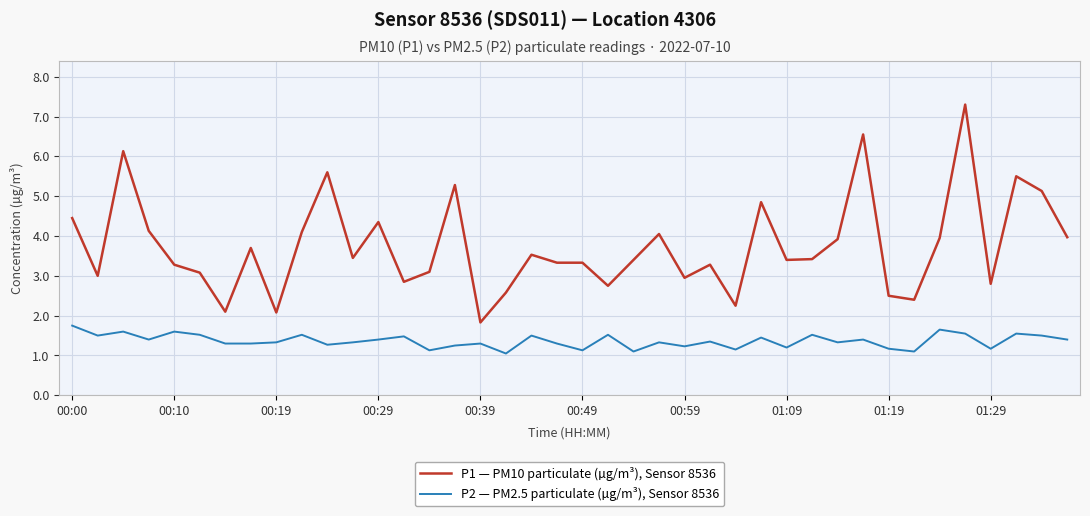

What are all the series names shown in the legend?

P1 — PM10 particulate (µg/m³), Sensor 8536, P2 — PM2.5 particulate (µg/m³), Sensor 8536